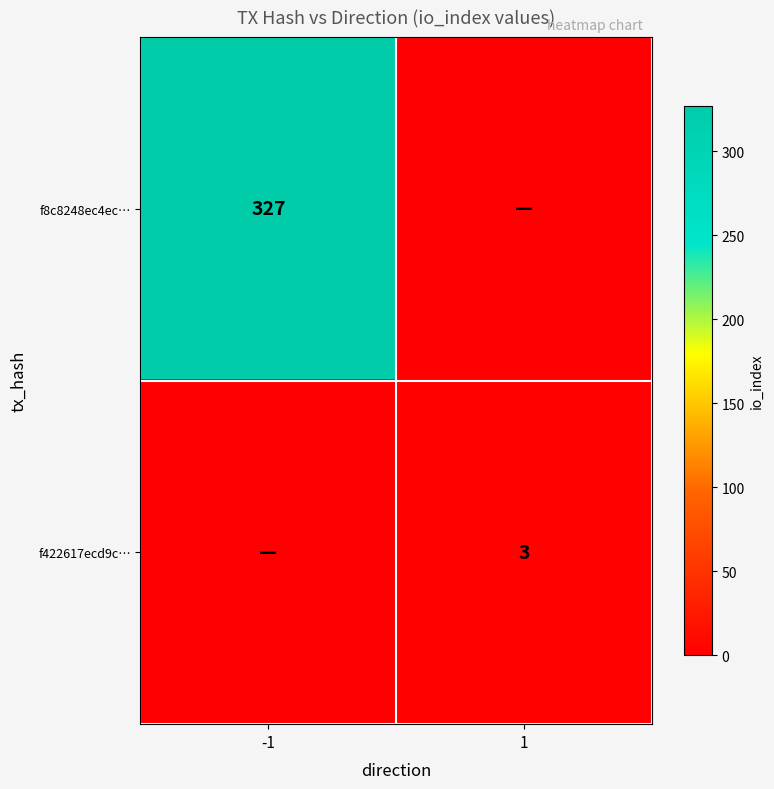

True or false: f8c8248ec4ec… has a value of 327 at -1.

True